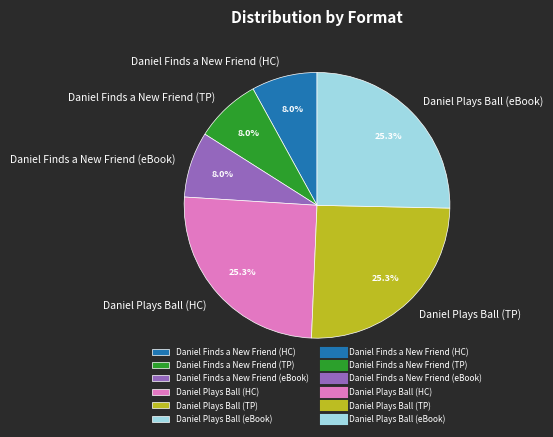

What is the ratio of the value at Daniel Finds a New Friend (eBook) to the value at Daniel Plays Ball (eBook)?

0.3